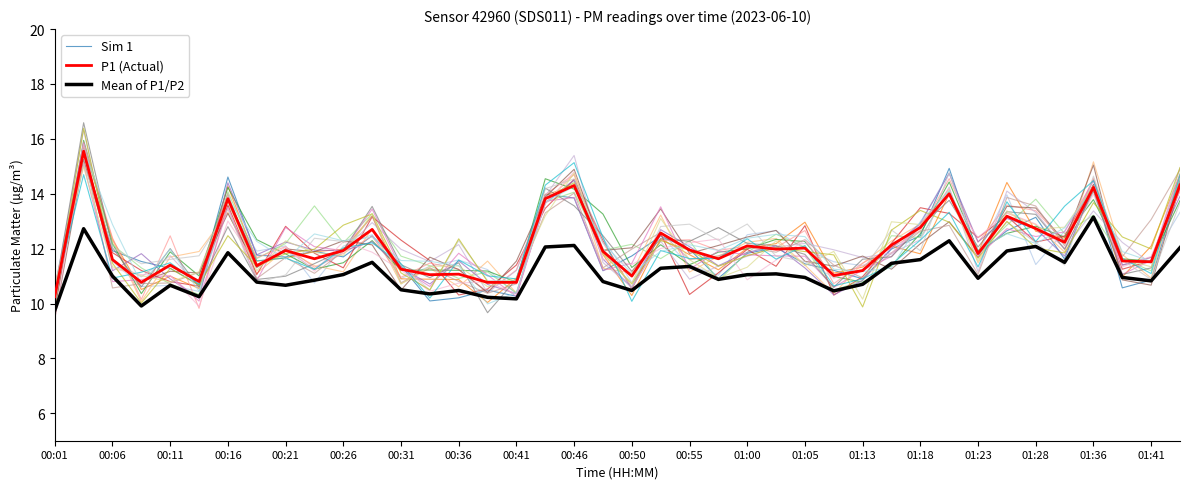

What is the maximum value shown in the chart?

15.6